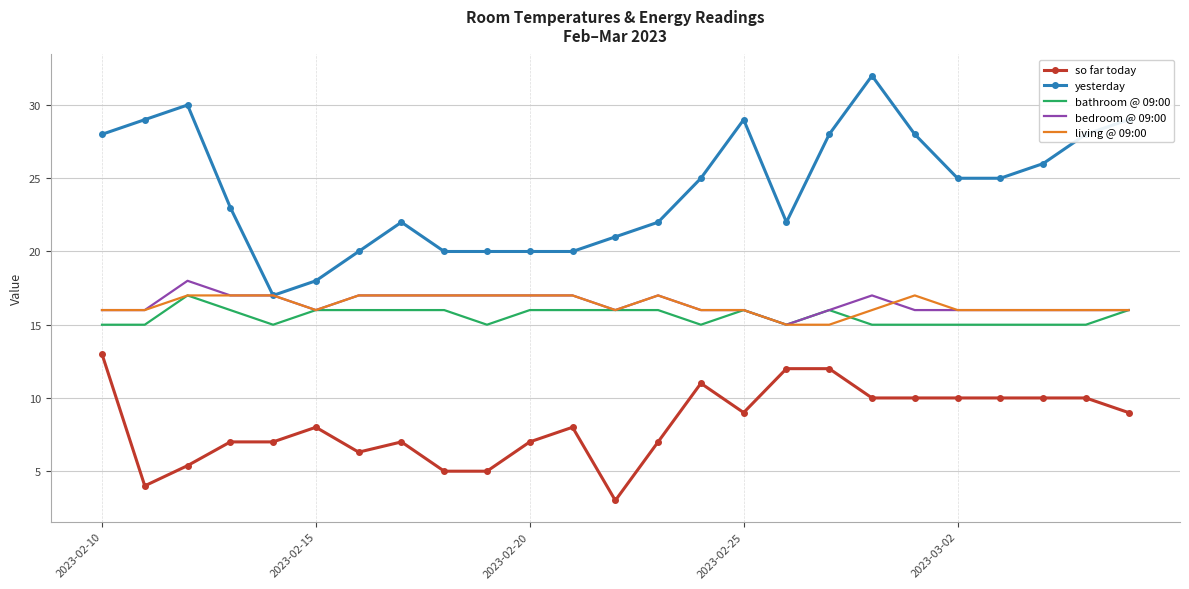

What is the greatest value displayed?

32.0